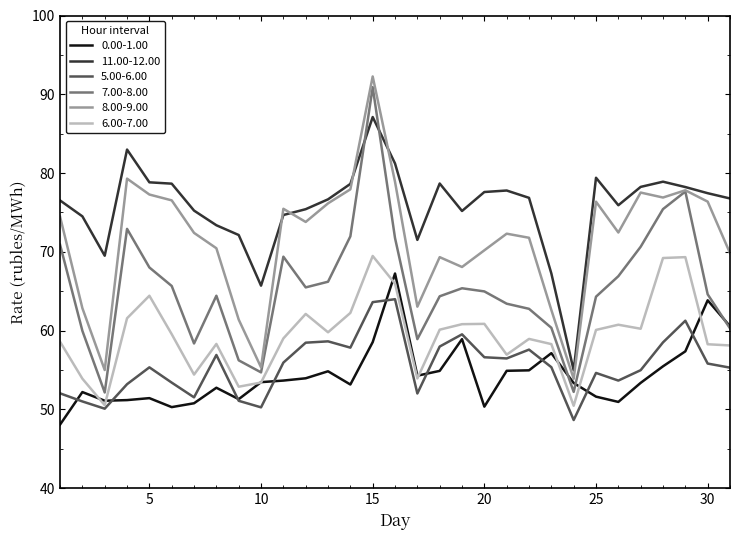

Which series has the largest total across all categories?

11.00-12.00